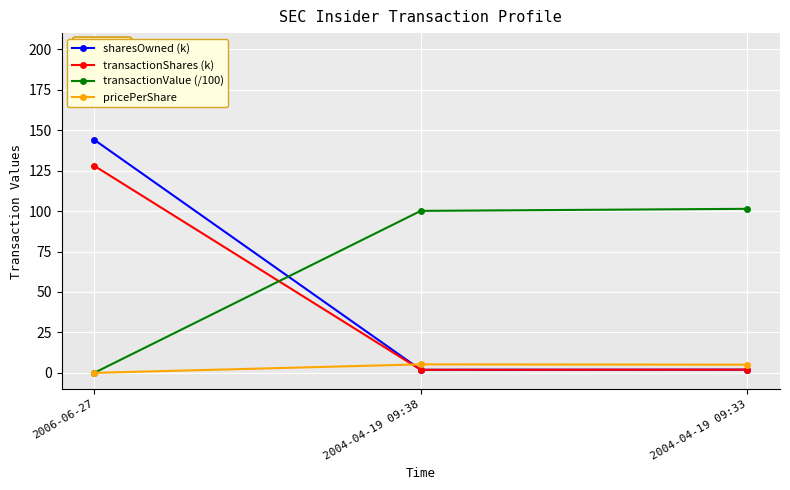

What position from the right is 2004-04-19 09:33?

1